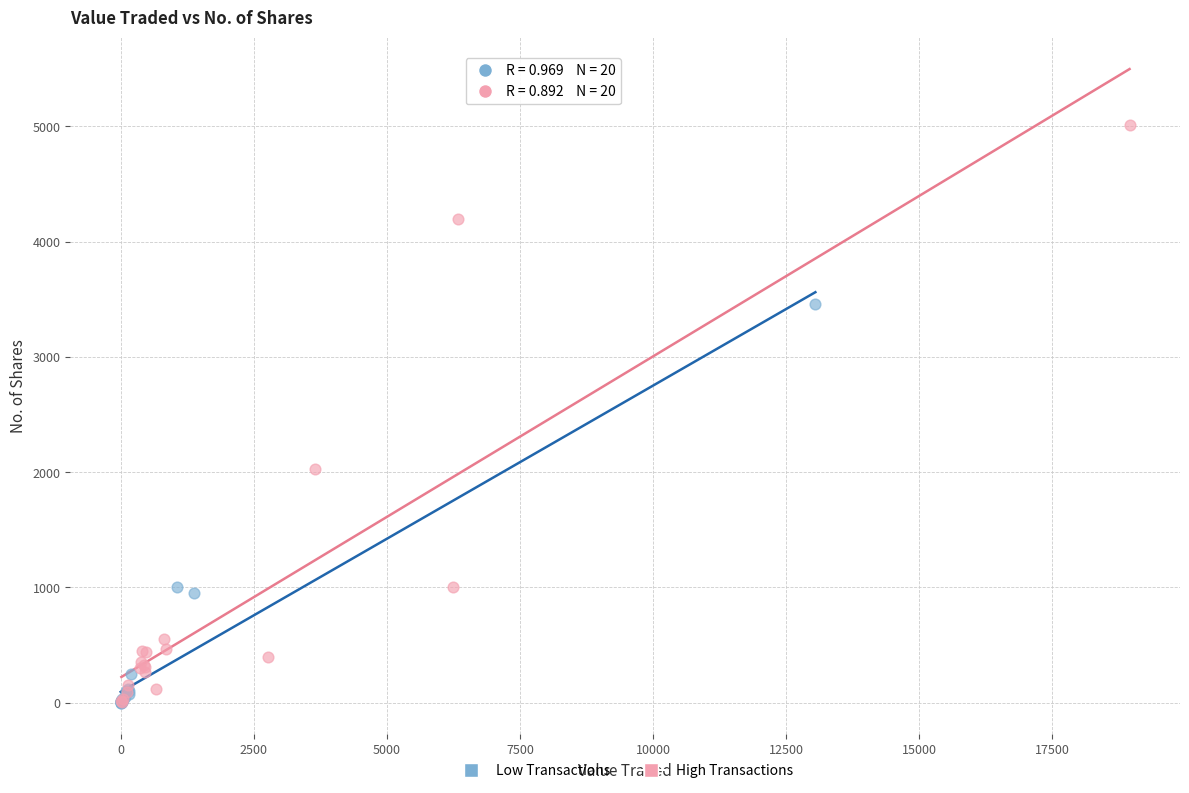

Which series reaches the maximum Y coordinate?

High Transactions